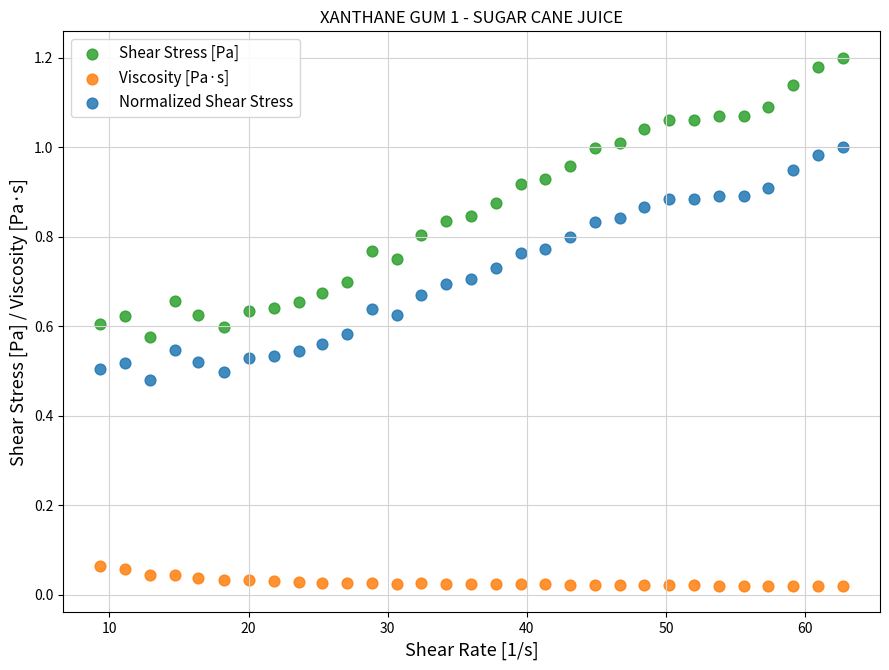

What are all the series names shown in the legend?

Shear Stress [Pa], Viscosity [Pa·s], Normalized Shear Stress